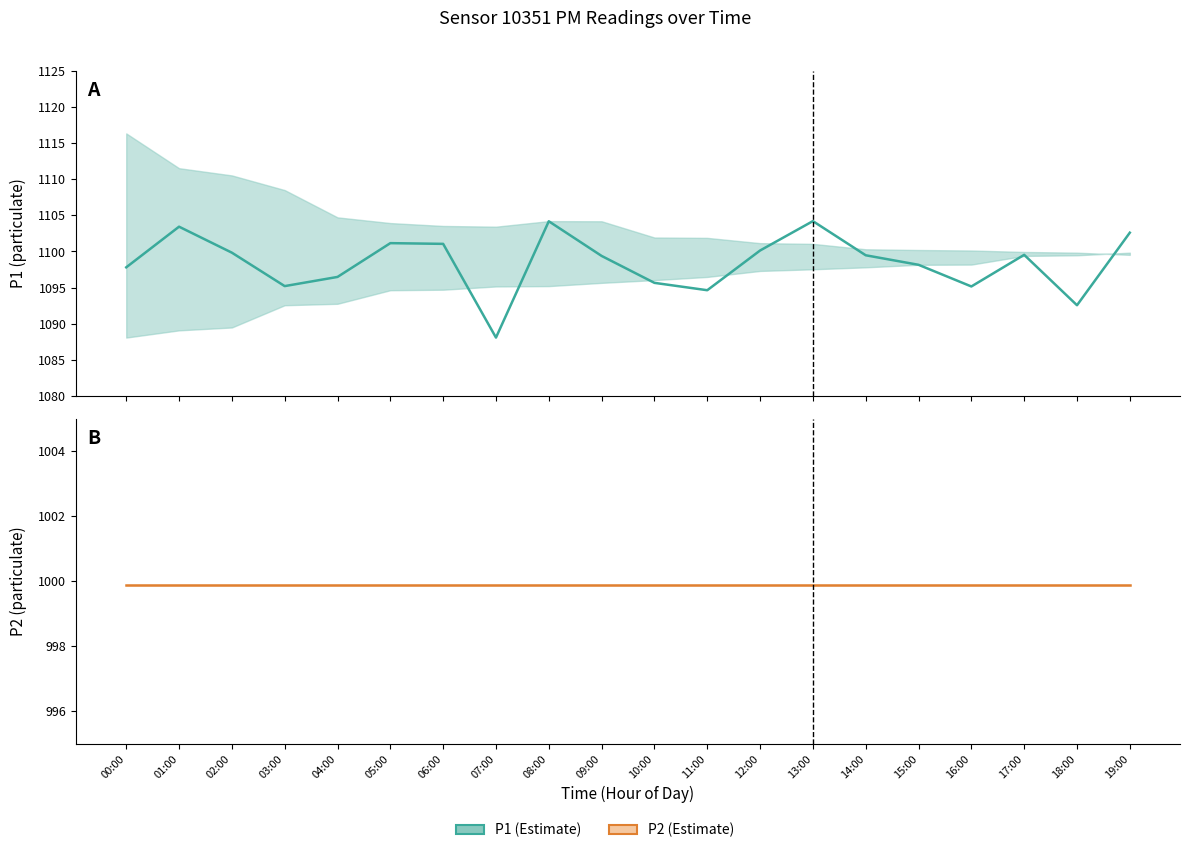

Where is the first local minimum for P1?

03:00